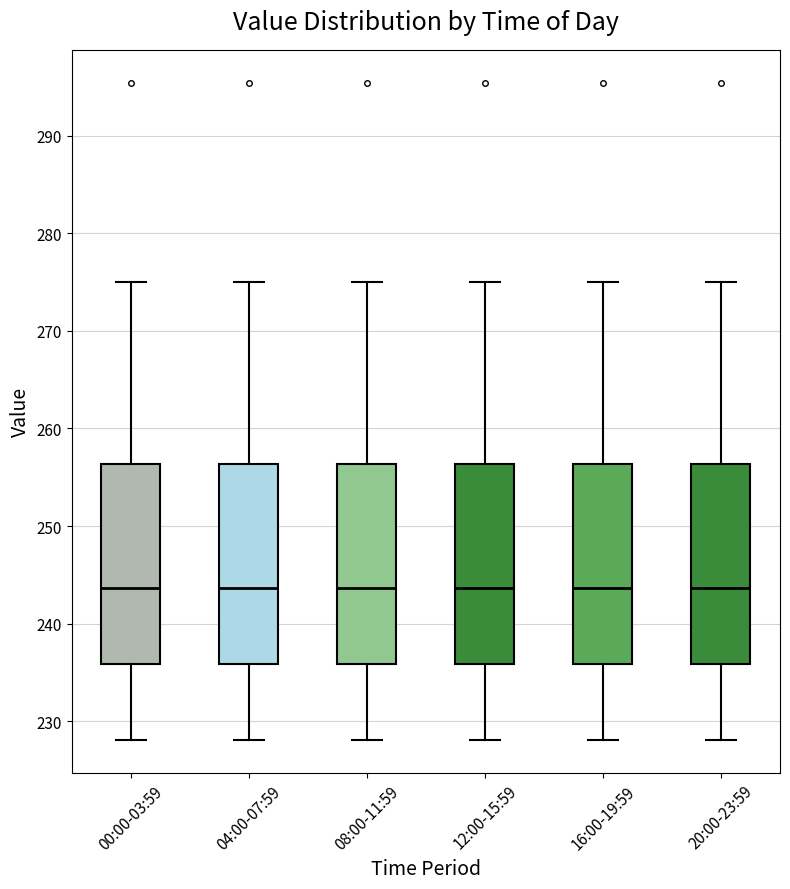

Where does the median line of the box for 12:00-15:59 sit on the y-axis? The values are not printed on the chart, so give them approximately, as read against the axis.

244